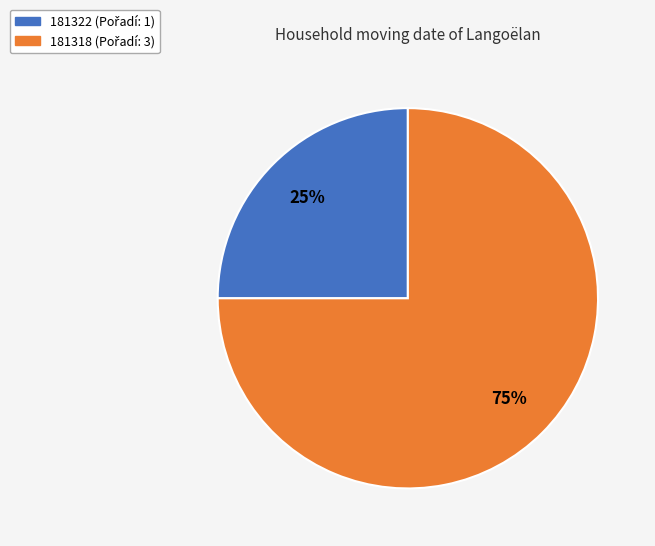

What is the ratio of the value at 181318 to the value at 181322?

3.0